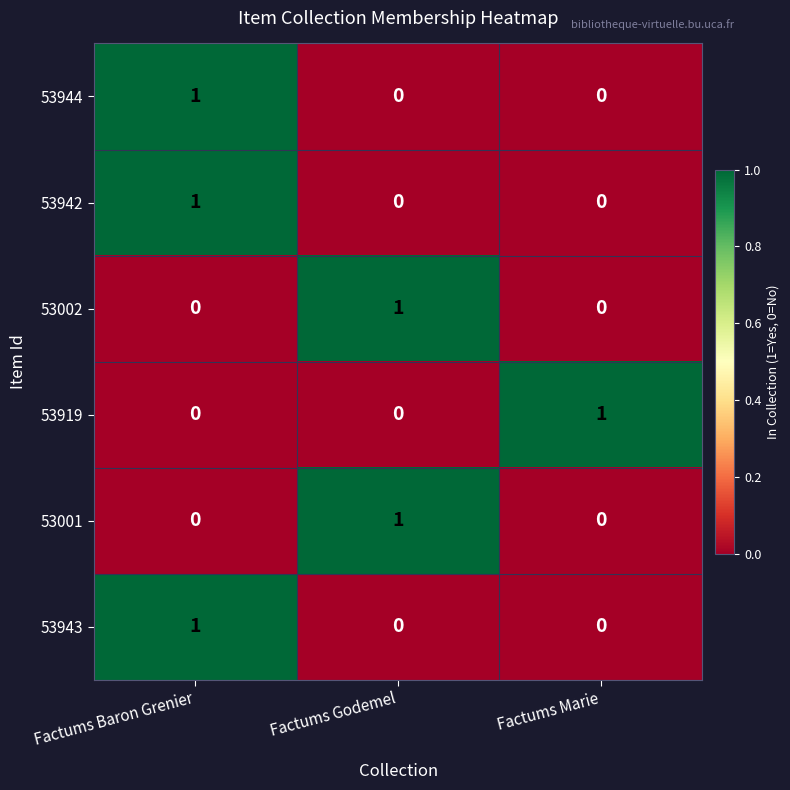

How many distinct data groups are displayed?

6